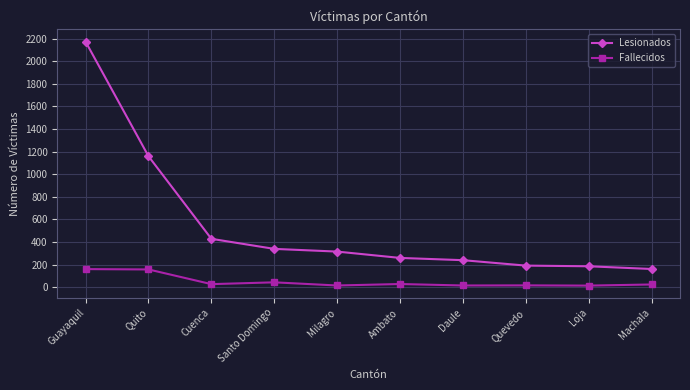

The Lesionados series shows 428 at Cuenca. True or false?

True